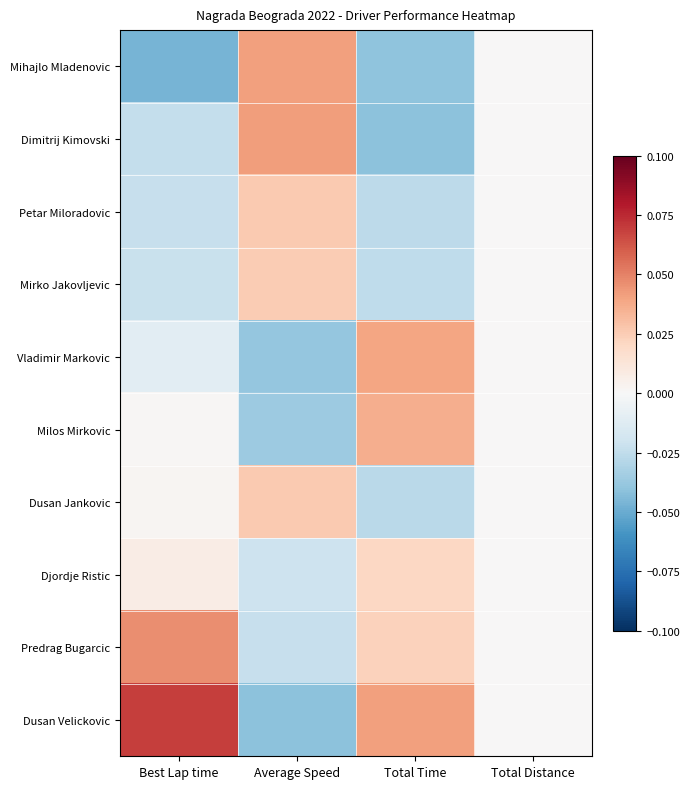

Reading left to right, list all the values displayed in this chart.

Mihajlo Mladenovic: Best Lap time=-0.0	Average Speed=0.0	Total Time=-0.0	Total Distance=0.0
Dimitrij Kimovski: Best Lap time=-0.0	Average Speed=0.0	Total Time=-0.0	Total Distance=0.0
Petar Miloradovic: Best Lap time=-0.0	Average Speed=0.0	Total Time=-0.0	Total Distance=0.0
Mirko Jakovljevic: Best Lap time=-0.0	Average Speed=0.0	Total Time=-0.0	Total Distance=0.0
Vladimir Markovic: Best Lap time=-0.0	Average Speed=-0.0	Total Time=0.0	Total Distance=0.0
Milos Mirkovic: Best Lap time=0.0	Average Speed=-0.0	Total Time=0.0	Total Distance=0.0
Dusan Jankovic: Best Lap time=0.0	Average Speed=0.0	Total Time=-0.0	Total Distance=0.0
Djordje Ristic: Best Lap time=0.0	Average Speed=-0.0	Total Time=0.0	Total Distance=0.0
Predrag Bugarcic: Best Lap time=0.0	Average Speed=-0.0	Total Time=0.0	Total Distance=0.0
Dusan Velickovic: Best Lap time=0.1	Average Speed=-0.0	Total Time=0.0	Total Distance=0.0